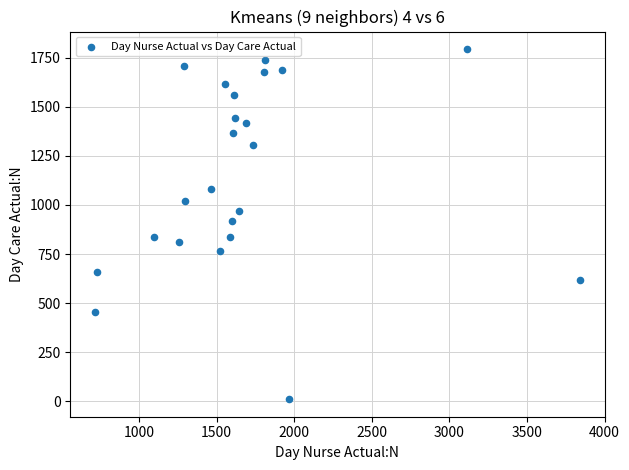

What is the range of X values (max minus min)?

3130.0